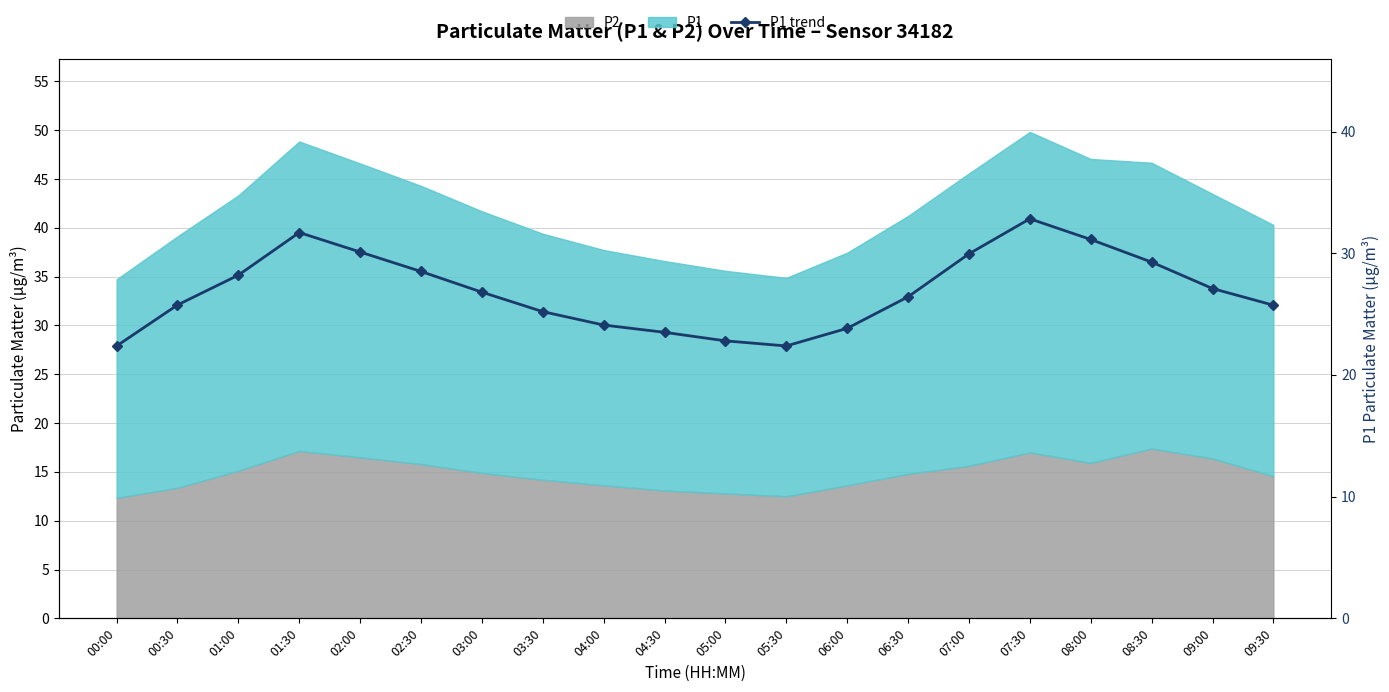

Rank the categories by value from highest to lowest.

07:30, 01:30, 08:00, 02:00, 07:00, 08:30, 02:30, 01:00, 09:00, 03:00, 06:30, 00:30, 09:30, 03:30, 04:00, 06:00, 04:30, 05:00, 00:00, 05:30